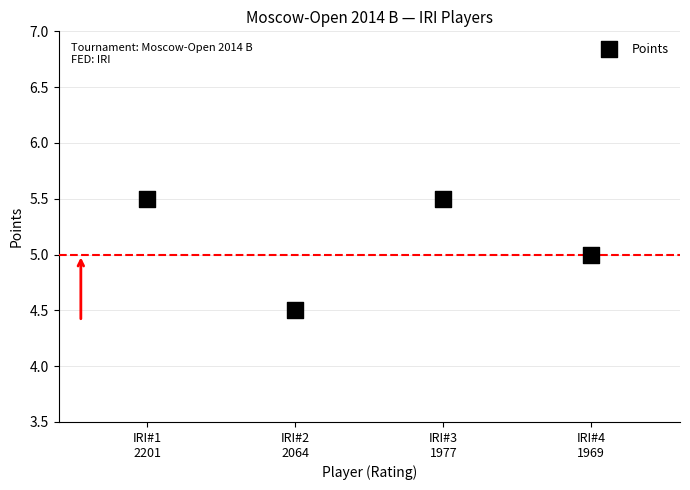

What is the range of Y values (max minus min)?

1.0